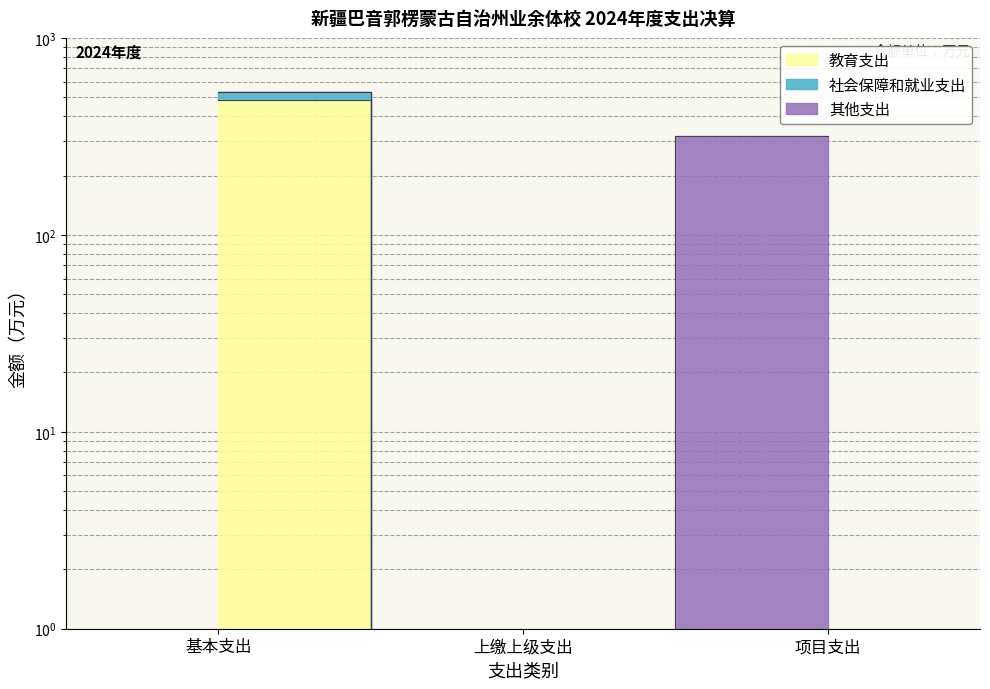

Which has a higher value, 项目支出 or 基本支出?

基本支出